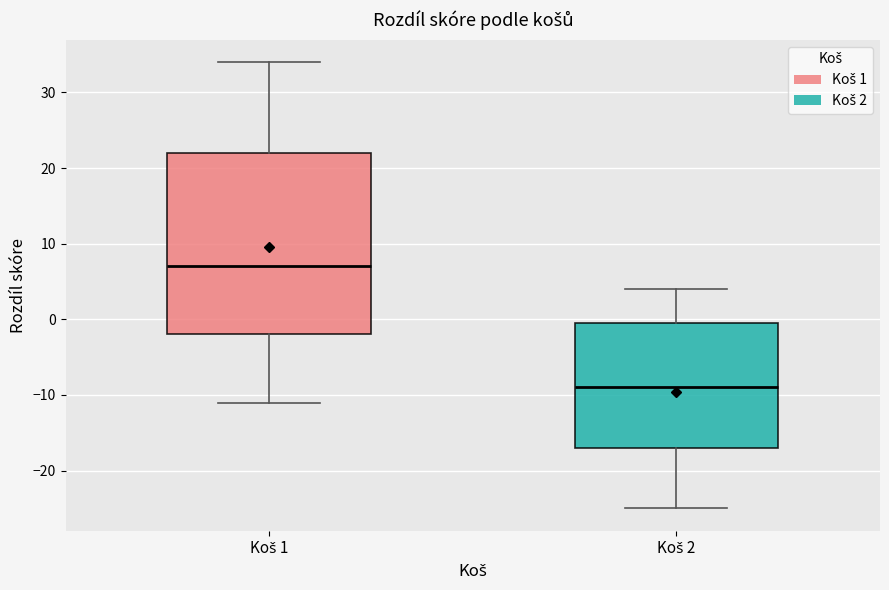

Which box's median line is the highest?

Koš 1